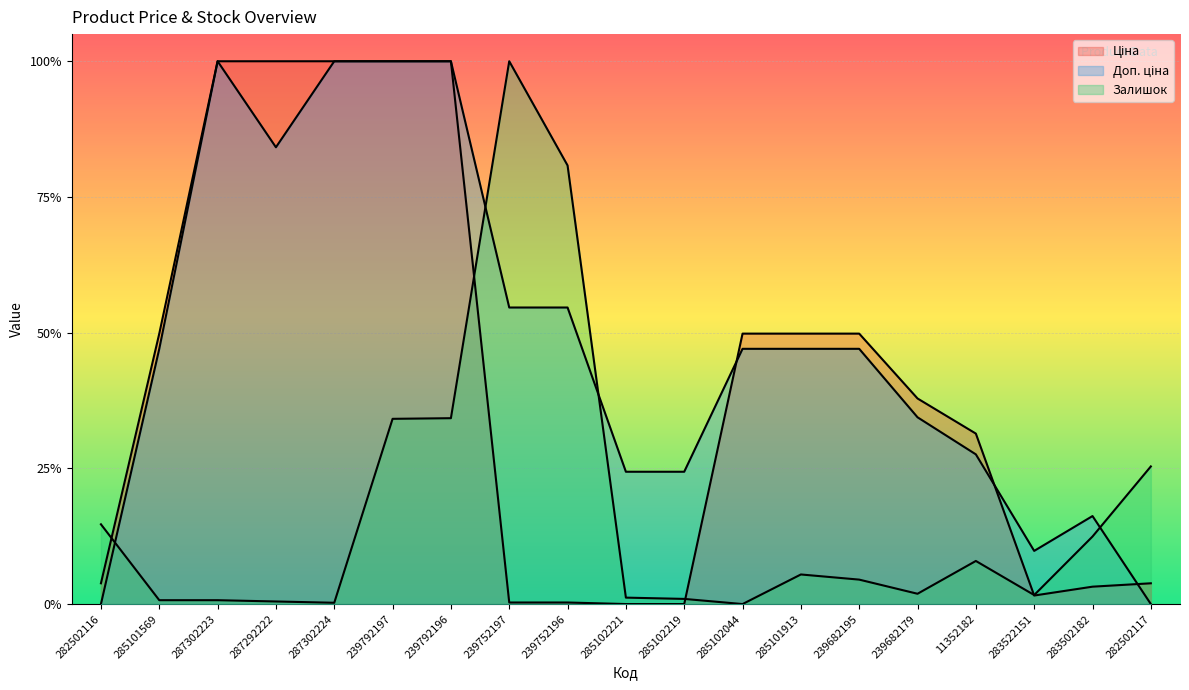

What is the label of the 9th point from the left?

239752196